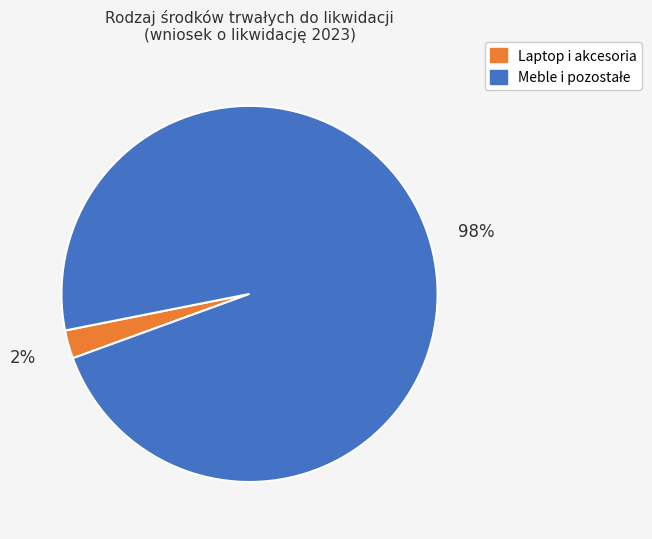

To the nearest percent, what is the average slice percentage?

50%